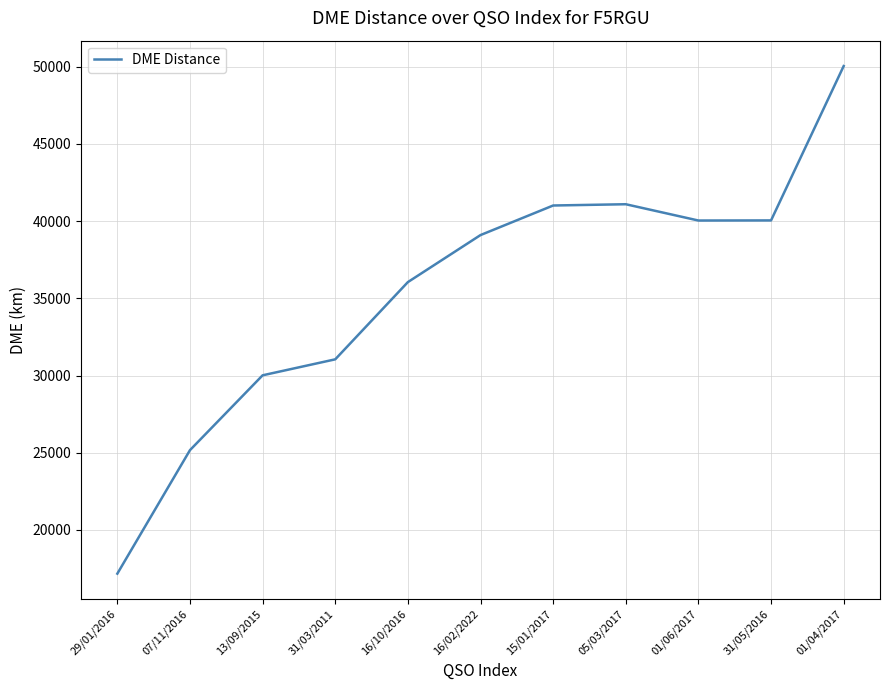

What position from the left is 16/02/2022?

6